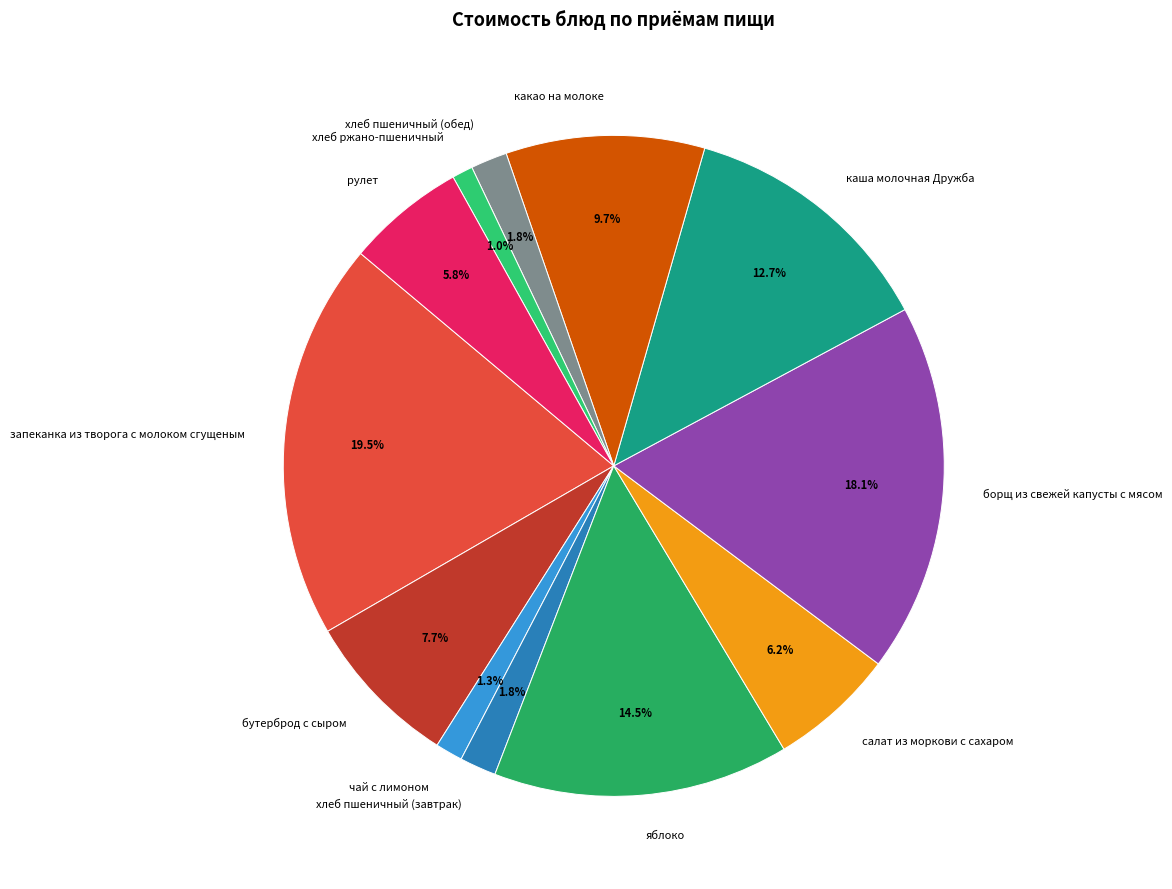

To the nearest percent, what is the average slice percentage?

8%